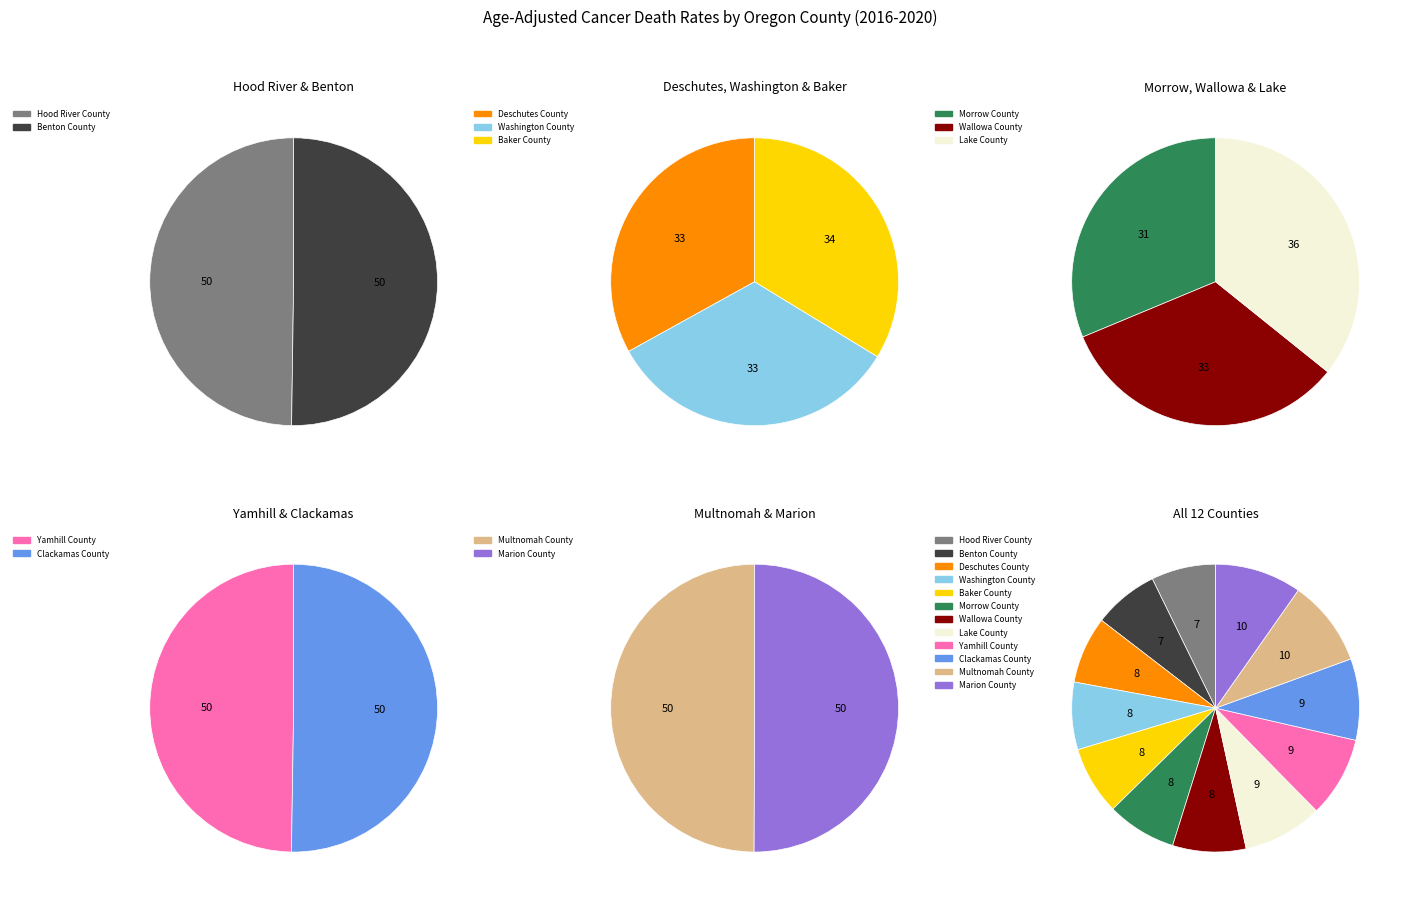

To the nearest percent, what portion does Benton County represent?

7%